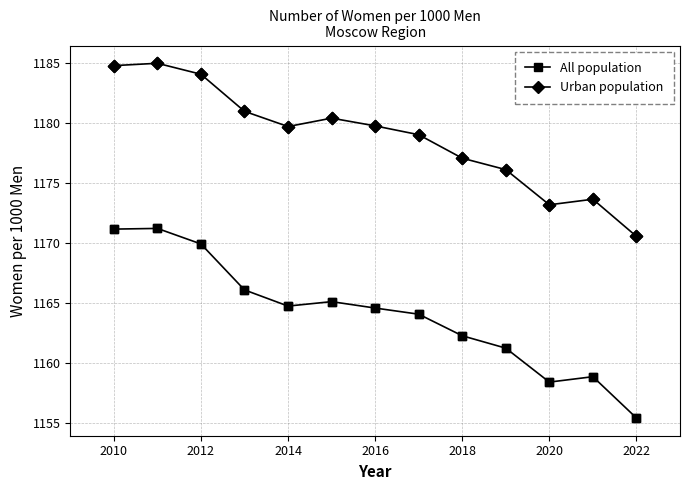

Which series has the widest spread of values?

All population